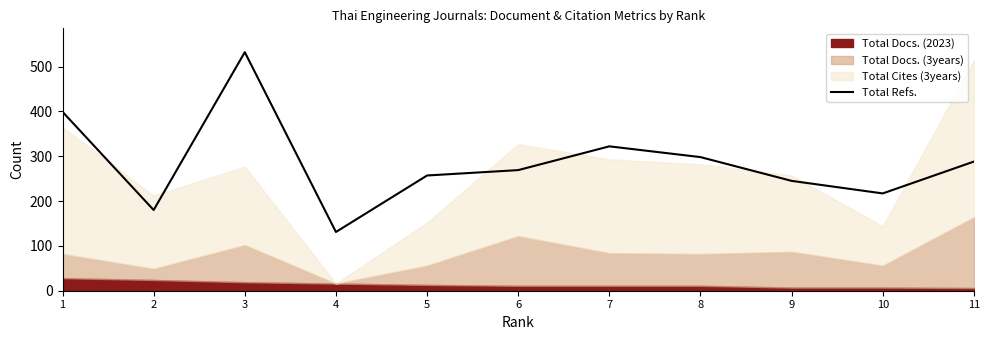

How many points are lower than both their immediate neighbors (excluding endpoints)?

3